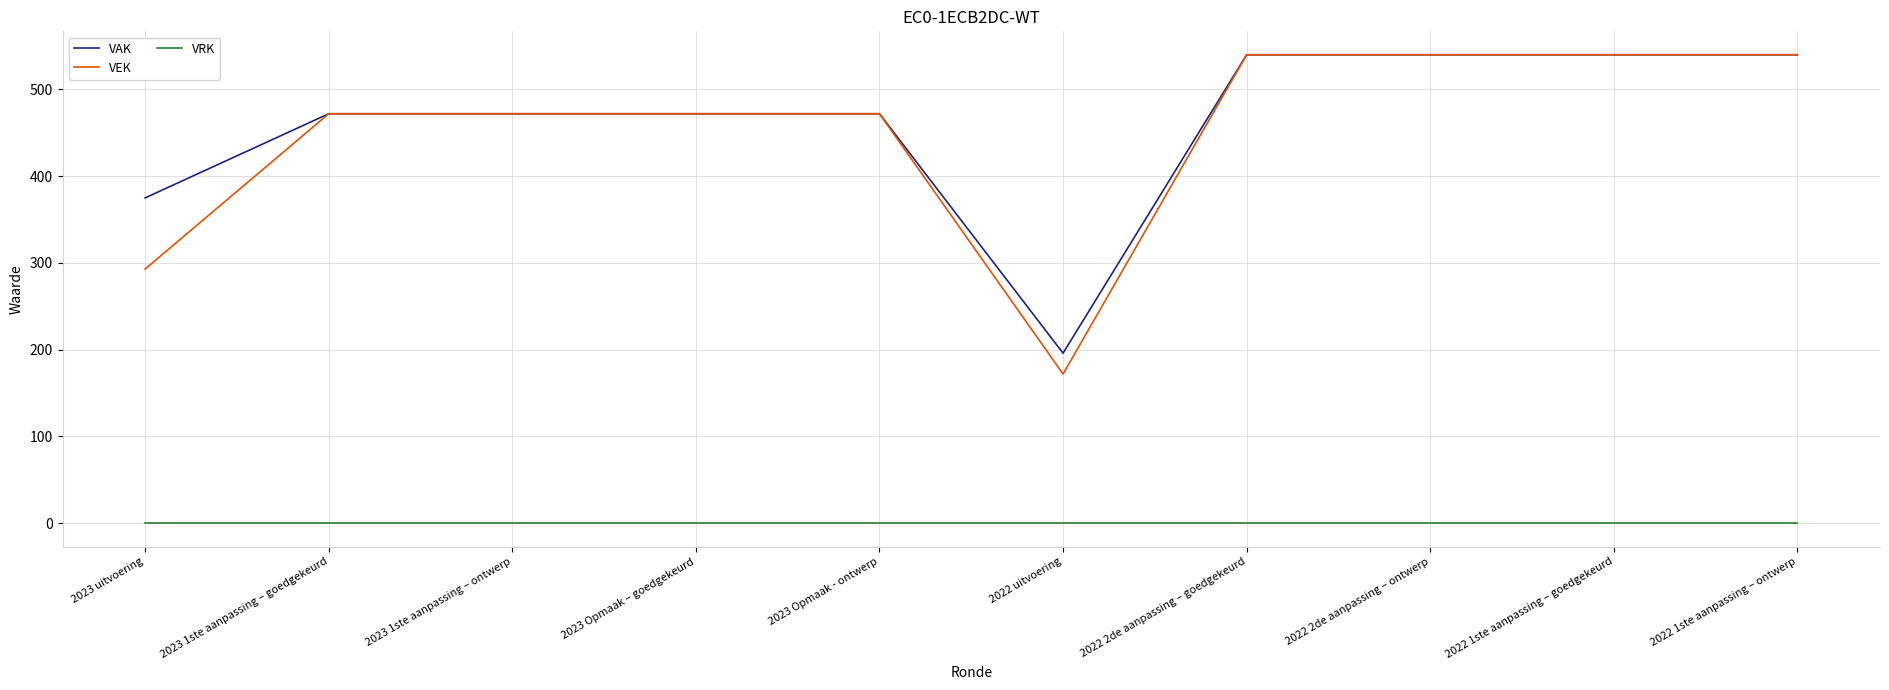

What are all the series names shown in the legend?

VAK, VEK, VRK